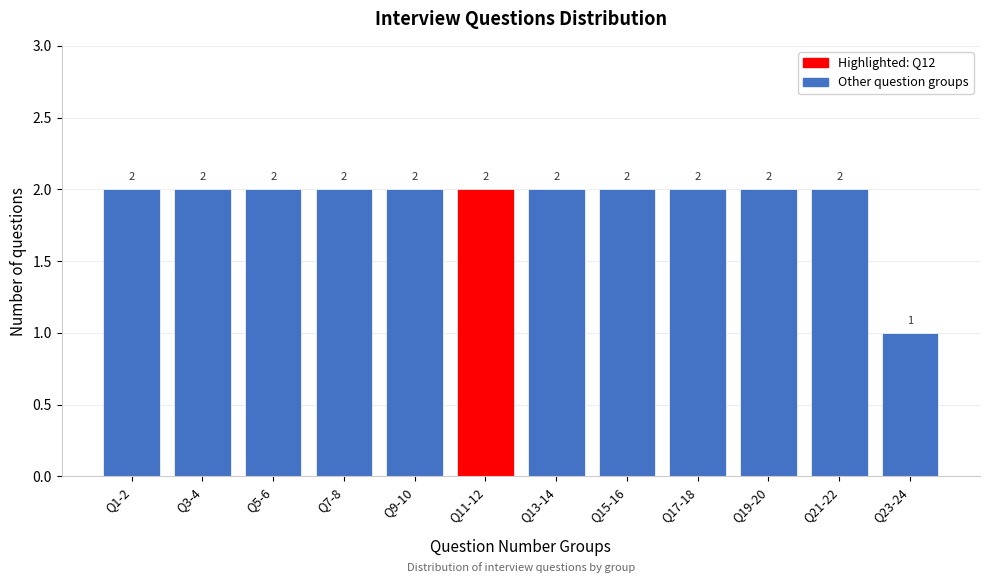

Reading left to right, what are all the values shown in this chart?

2	2	2	2	2	2	2	2	2	2	2	1